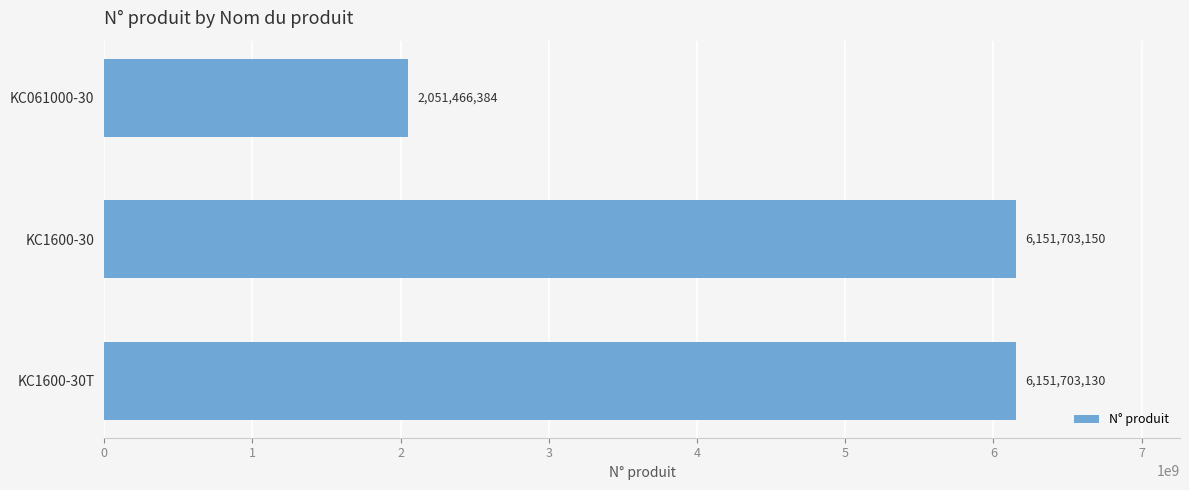

Which label corresponds to the largest value in the chart?

KC1600-30